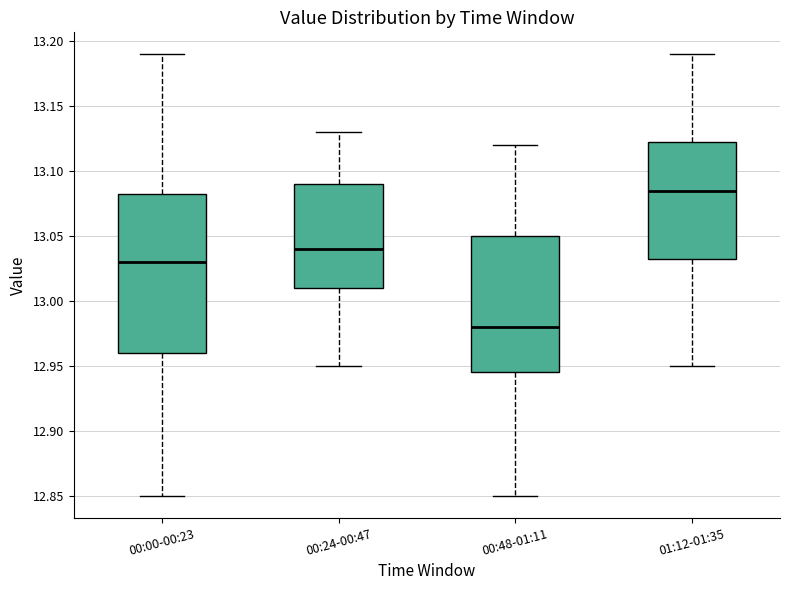

Reading left to right, transcribe this box plot: for each box, give where its median line is, the range the box spans, and where its two whiskers end, as read against the y-axis. The values are not printed on the chart, so give them approximately, as read against the axis.

00:00-00:23: median 13.030, box 12.960 to 13.085, whiskers 12.850 to 13.190
00:24-00:47: median 13.040, box 13.010 to 13.090, whiskers 12.950 to 13.130
00:48-01:11: median 12.980, box 12.945 to 13.050, whiskers 12.850 to 13.120
01:12-01:35: median 13.085, box 13.035 to 13.125, whiskers 12.950 to 13.190